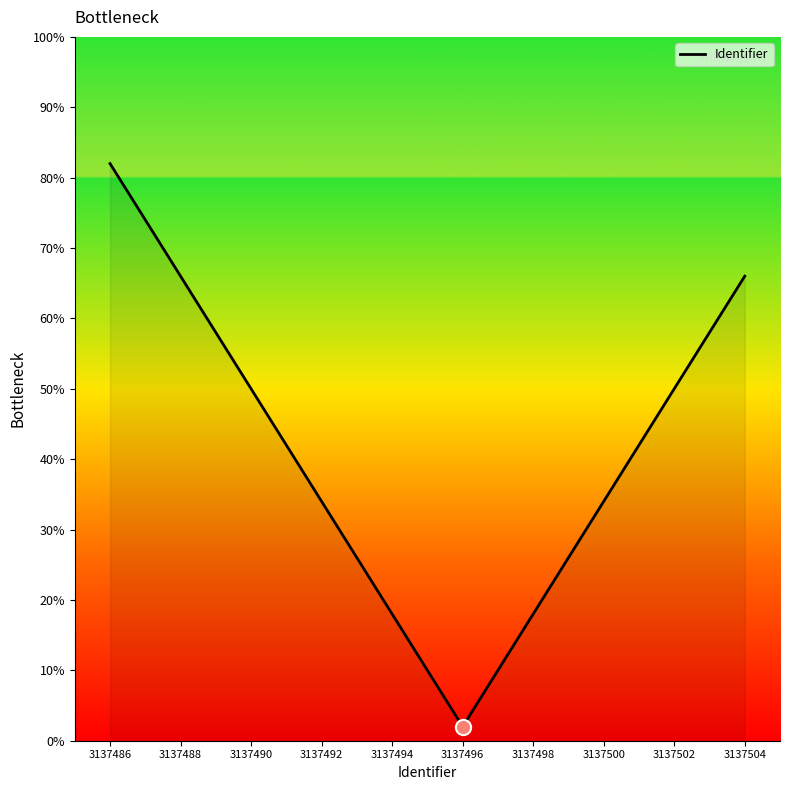

What is the ratio of the value at 3137490 to the value at 3137496?

25.0